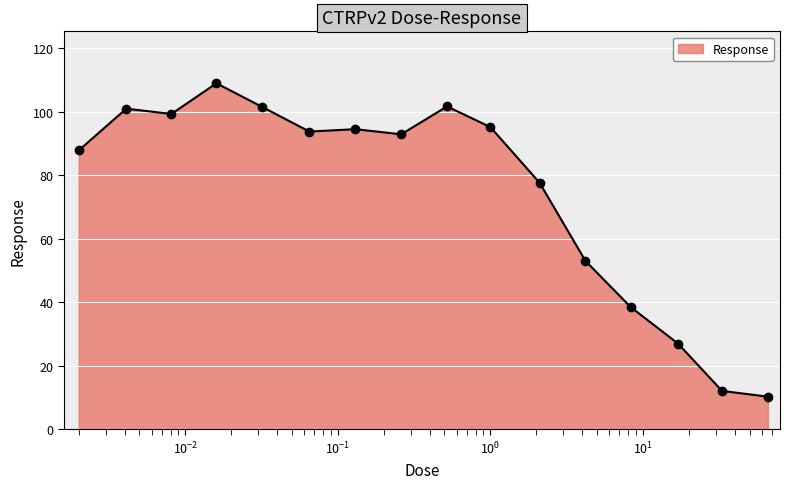

True or false: the data has more than 1 interior local peaks.

True